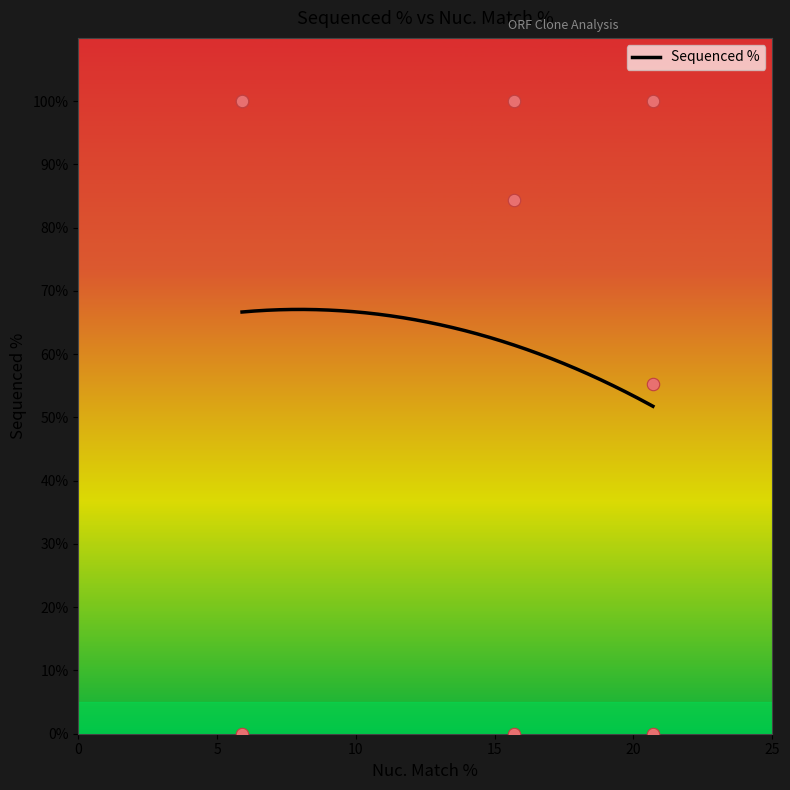

Which has a higher value, 5.9 or 5.9?

5.9